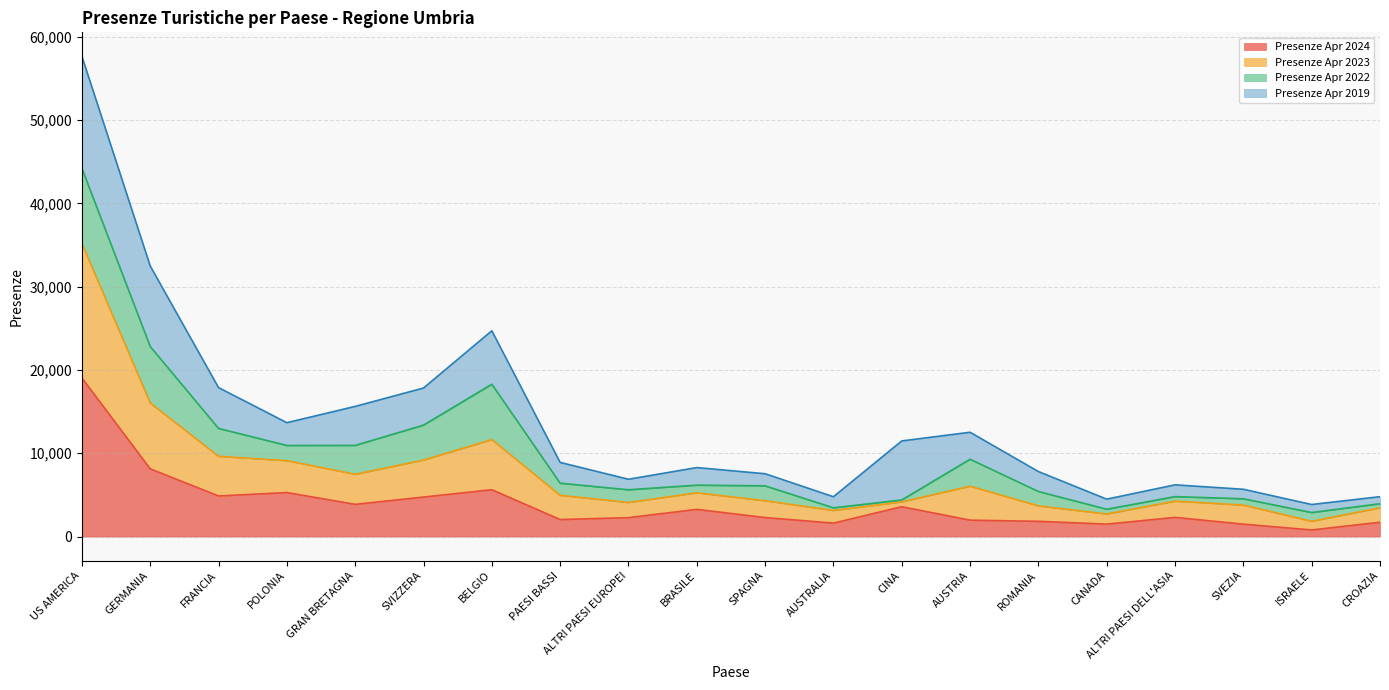

At which label does Presenze Apr 2024 reach its peak?

US AMERICA